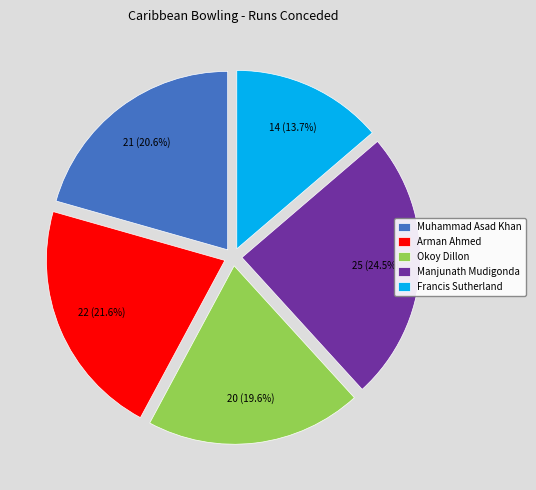

Combined, do Muhammad Asad Khan and Arman Ahmed account for over 50%?

No